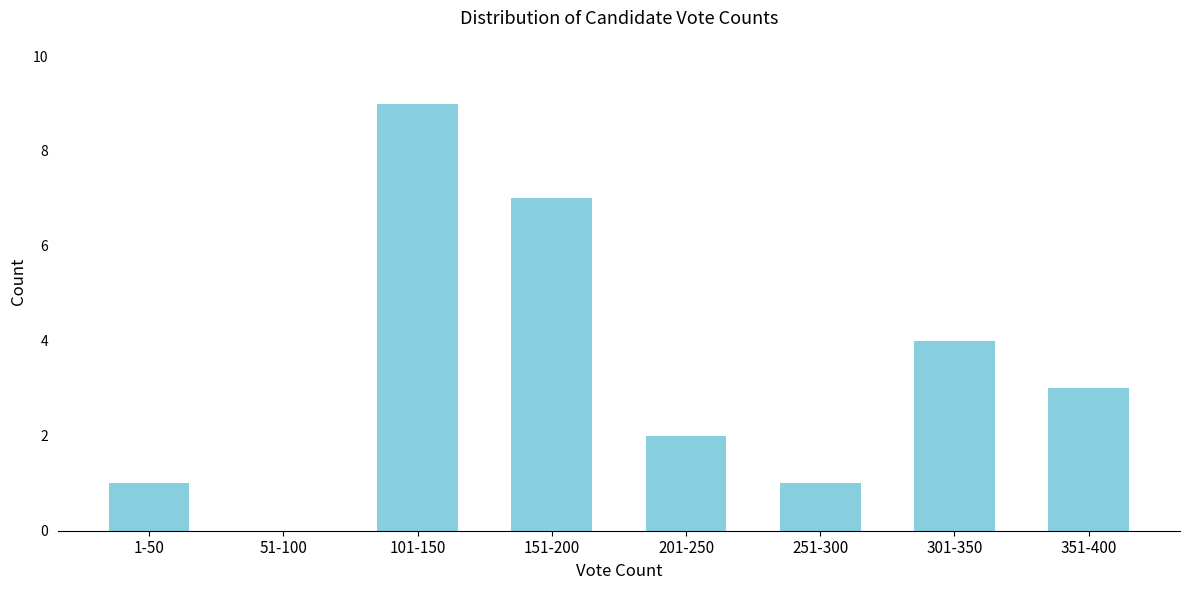

Reading left to right, list all the values displayed in this chart.

1-50=1	51-100=0	101-150=9	151-200=7	201-250=2	251-300=1	301-350=4	351-400=3